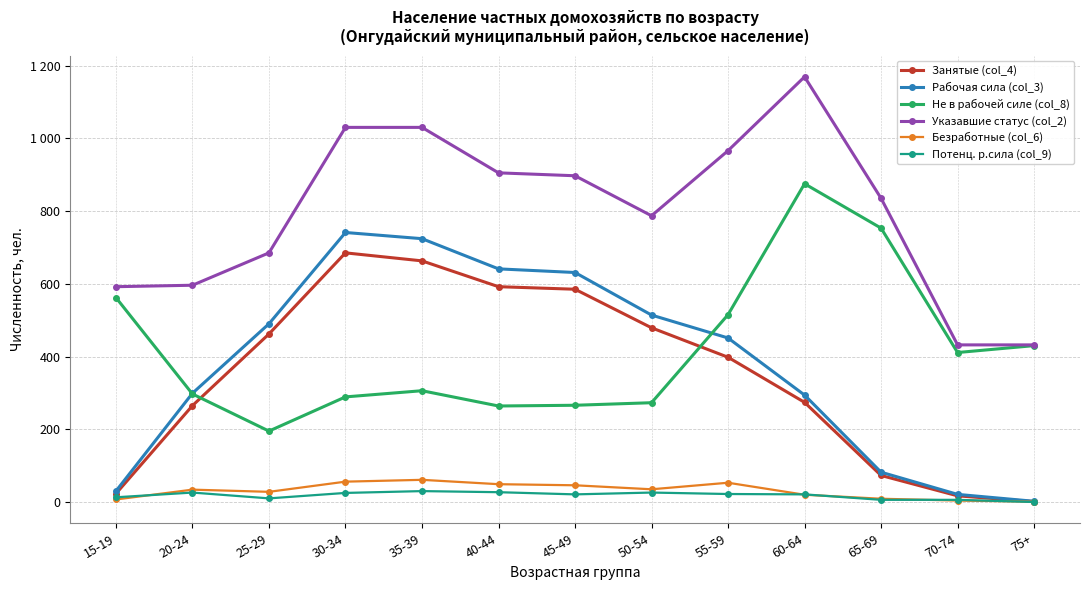

Reading right to left, what are all the values shown in this chart?

Занятые (col_4): 1	17	73	274	398	479	585	592	663	685	462	265	23
Рабочая сила (col_3): 2	21	82	294	451	514	631	641	724	741	490	299	30
Не в рабочей силе (col_8): 430	411	753	875	515	273	266	264	306	289	195	297	562
Указавшие статус (col_2): 432	432	835	1169	966	787	897	905	1030	1030	685	596	592
Безработные (col_6): 1	4	9	20	53	35	46	49	61	56	28	34	7
Потенц. р.сила (col_9): 0	6	6	21	22	26	21	27	30	25	10	26	13